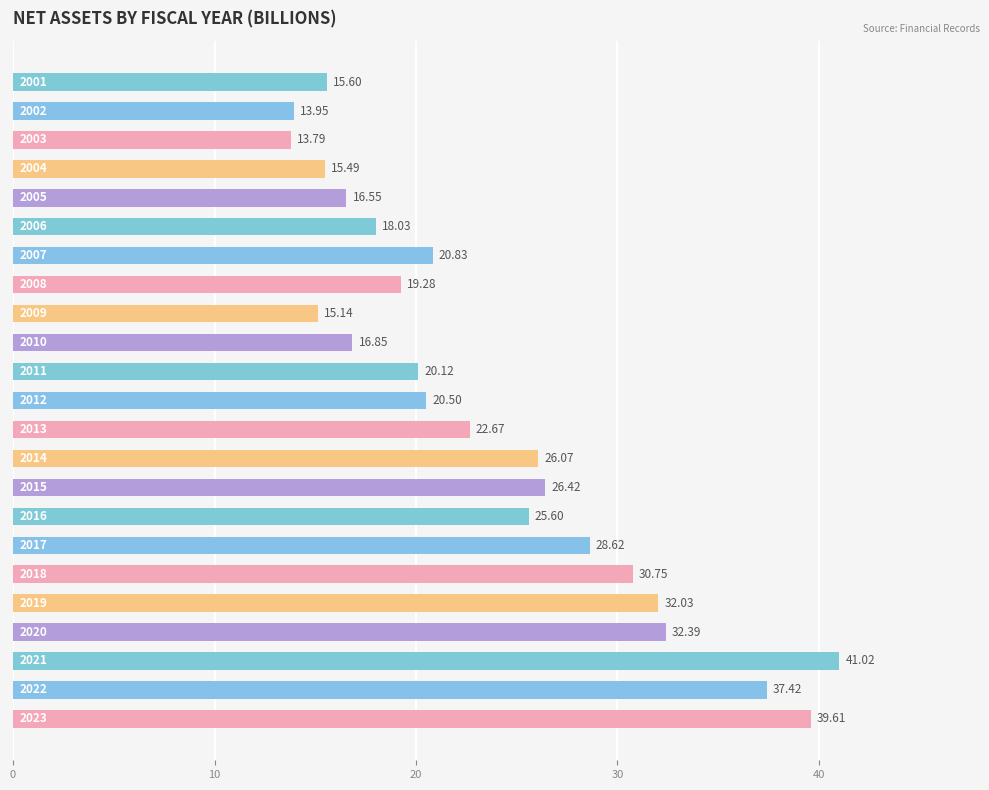

What is the average value?

23.9